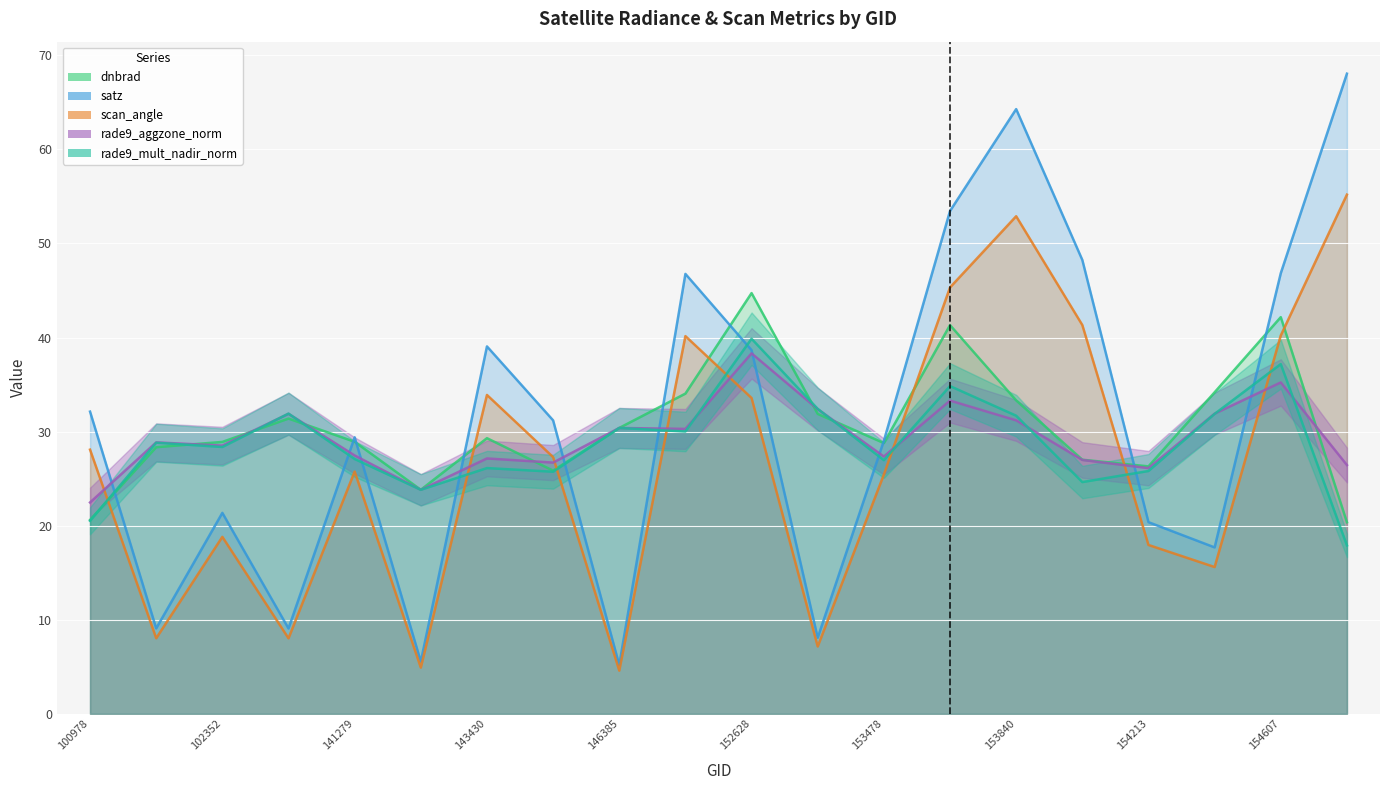

At which category does rade9_aggzone_norm reach its first local peak?

101728